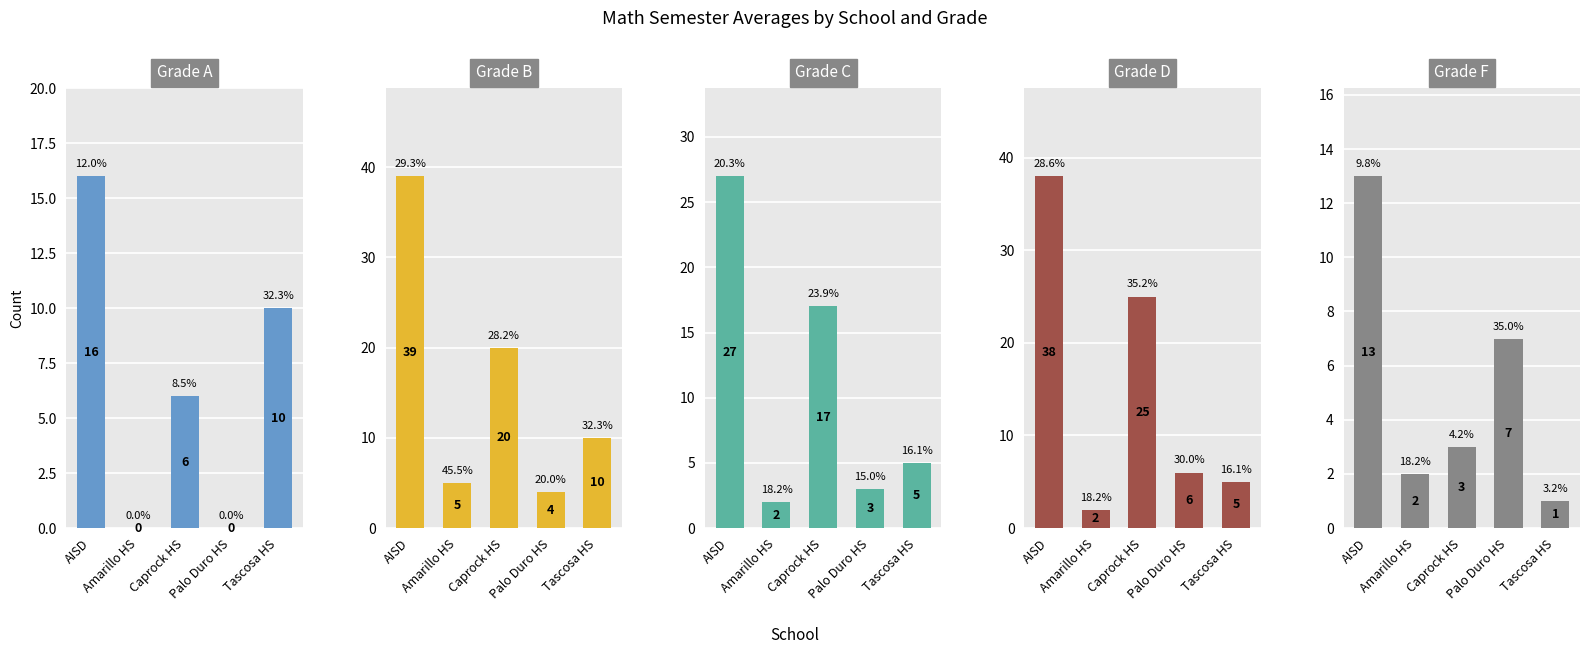

Reading left to right, what are all the values shown in this chart?

A: 16	0	6	0	10
B: 39	5	20	4	10
C: 27	2	17	3	5
D: 38	2	25	6	5
F: 13	2	3	7	1